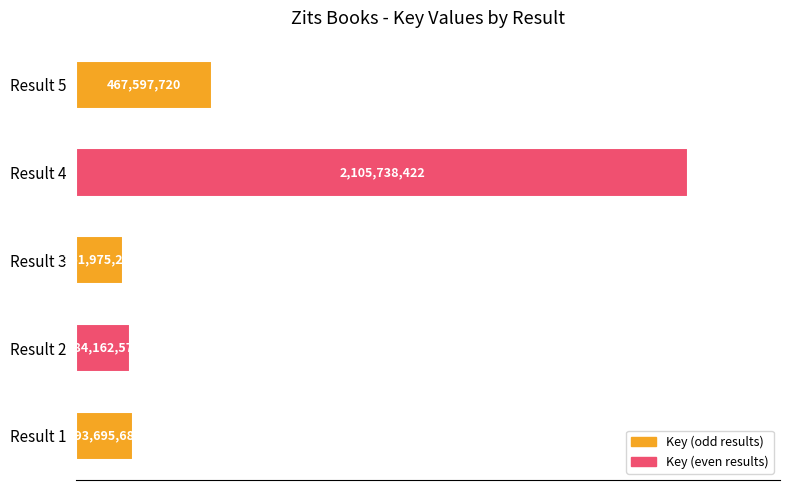

Does the chart contain any negative values?

No